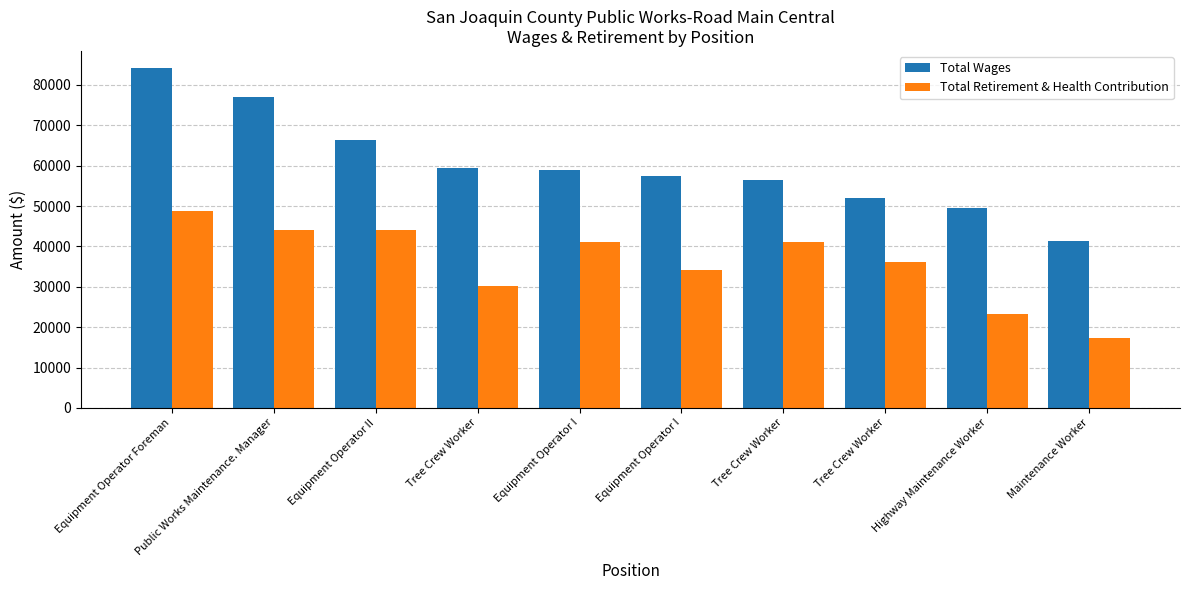

What is the label of the 2nd bar from the left?

Public Works Maintenance. Manager